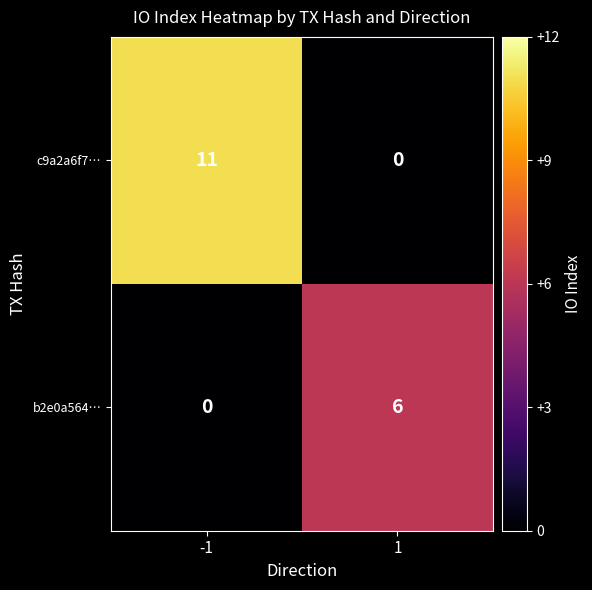

Is it true that b2e0a564… equals 2 at 1?

False